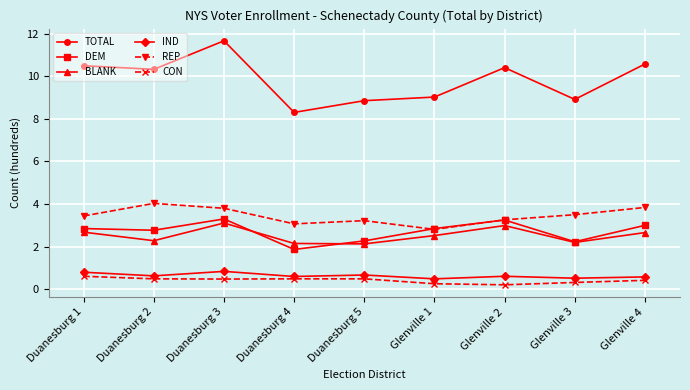

At how many categories does at least one series exceed 2?

9